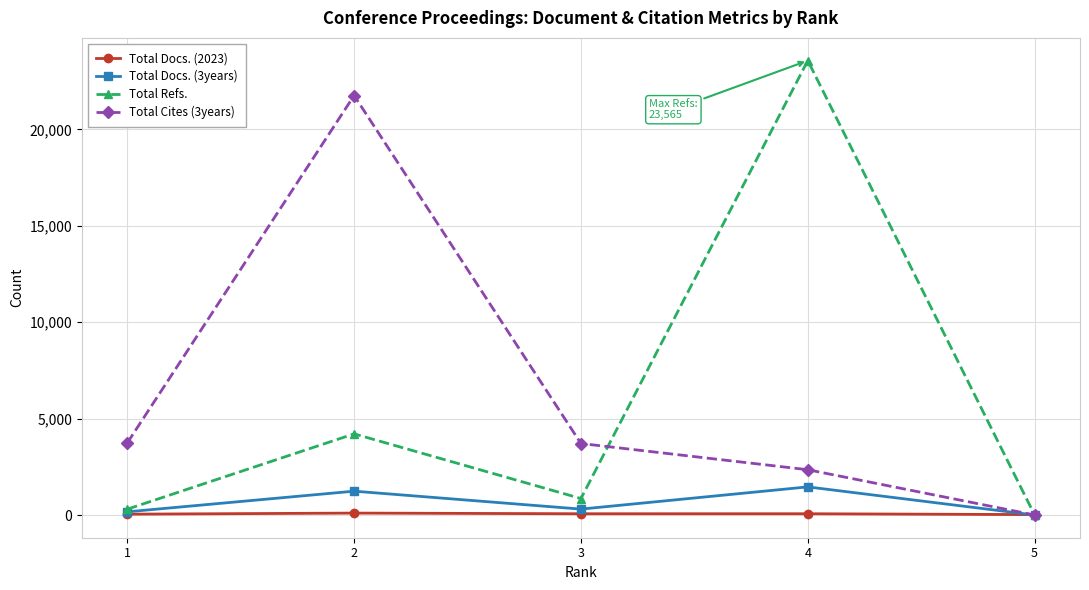

How many categories are shown in the chart?

5